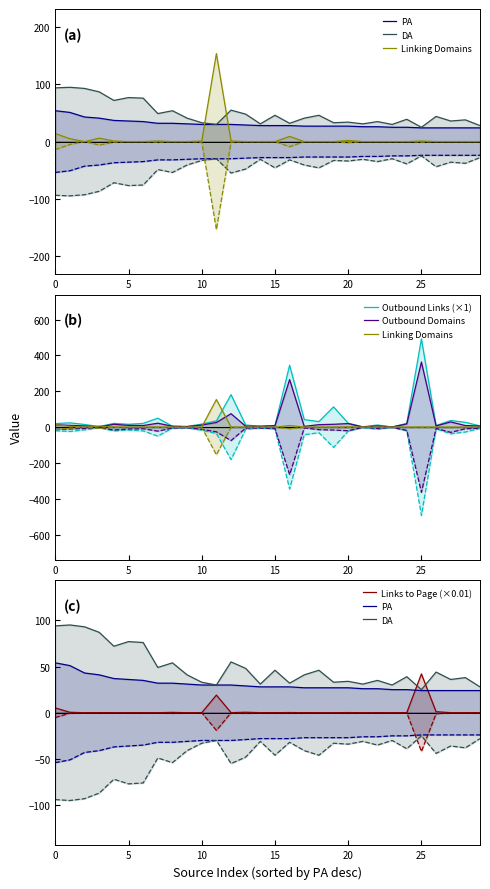

What is the sum of all PA values?

925.0